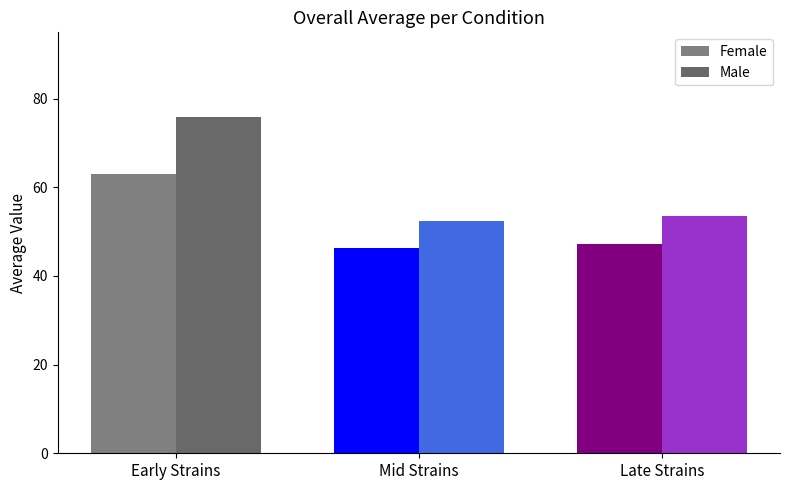

How many bars are there in each group?

2